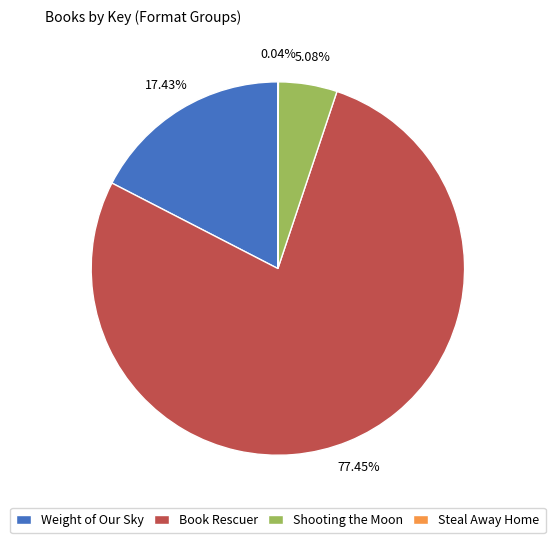

Which slice represents more than half of the pie?

Book Rescuer